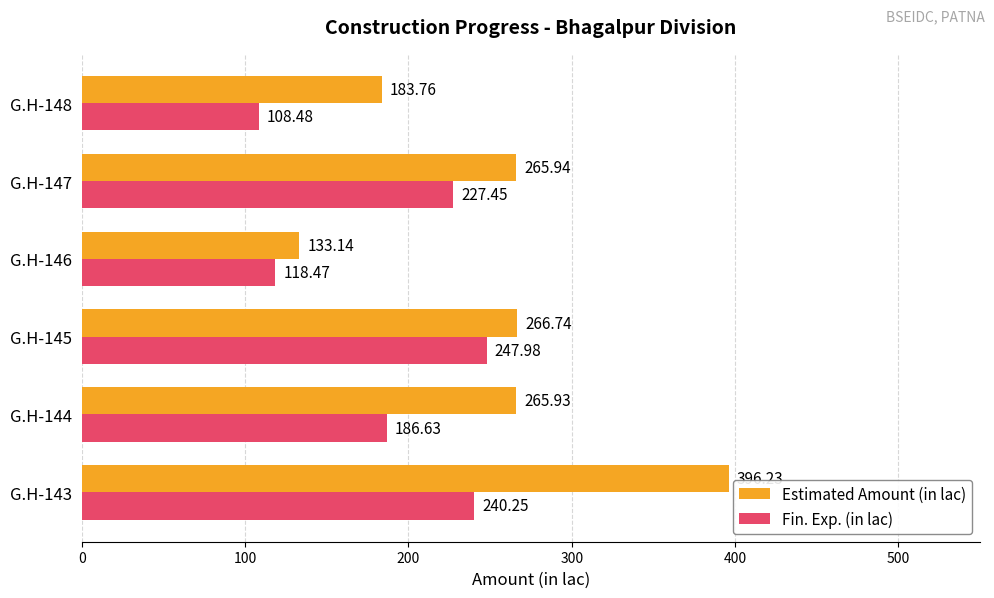

What is the difference between the maximum and minimum values in the Fin. Exp. (in lac) series?

139.5